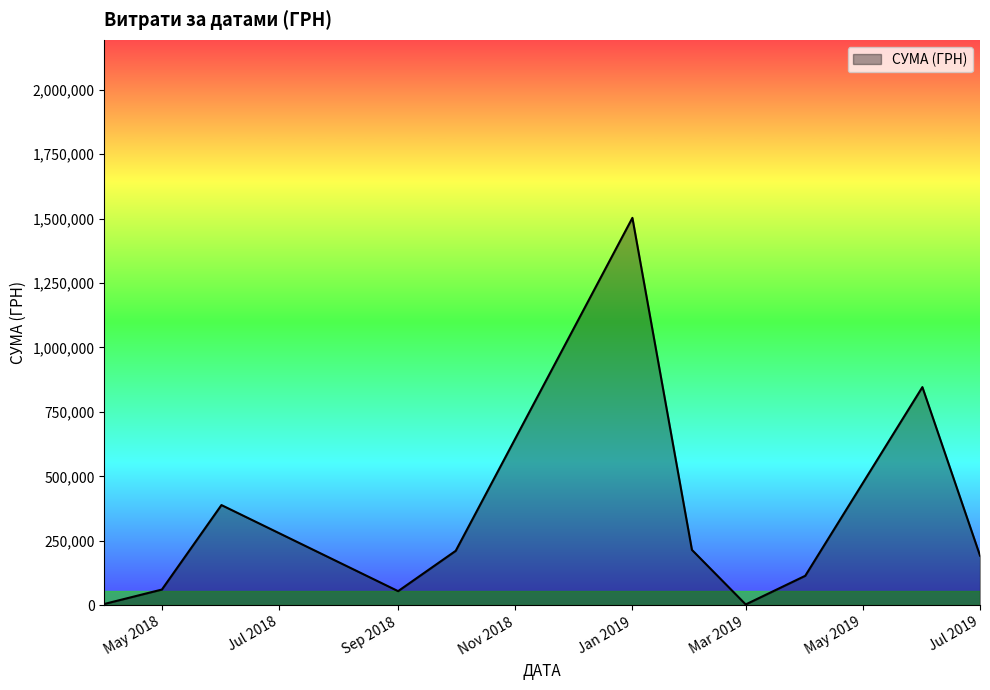

What is the difference between the maximum and minimum values?

1499077.1